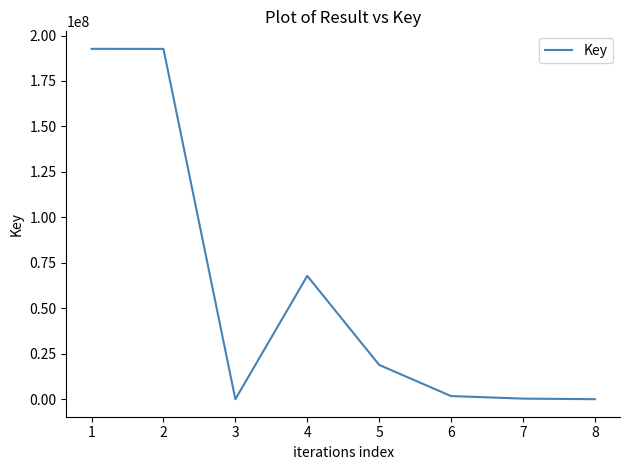

How many lines are shown in the chart?

1